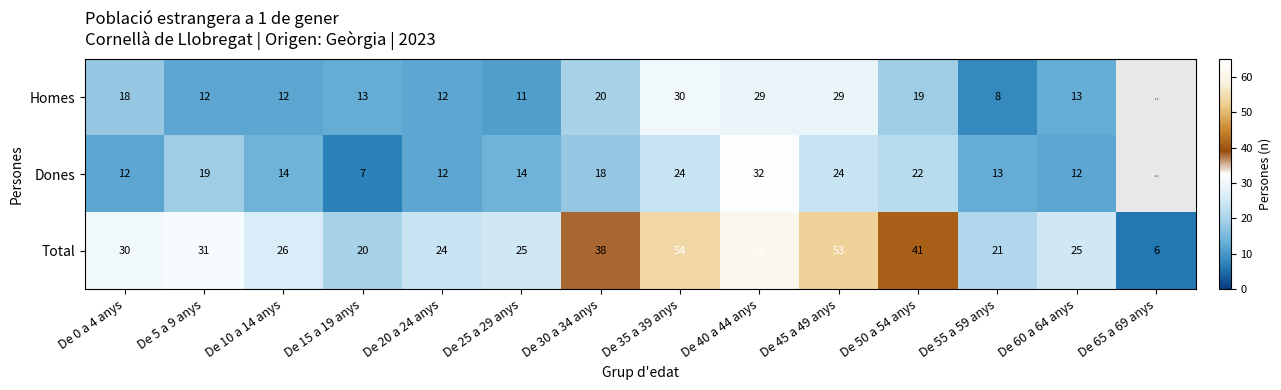

Rank the series at De 5 a 9 anys from highest to lowest value.

Total, Dones, Homes